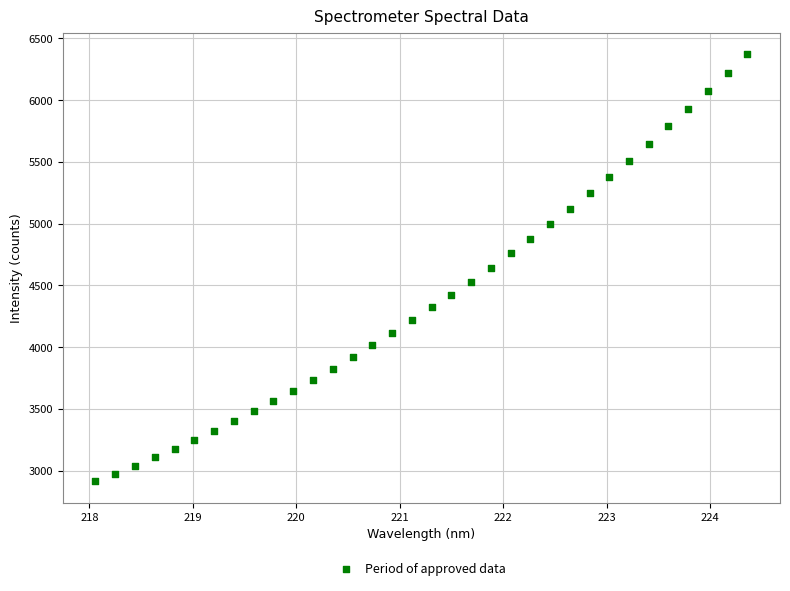

What is the range of Y values (max minus min)?

3460.3